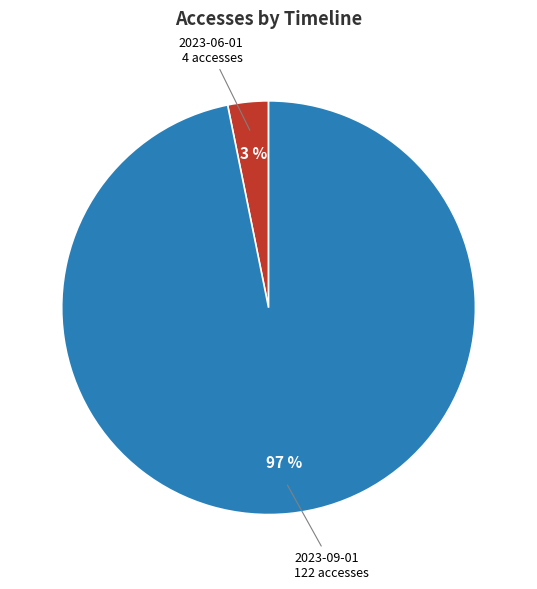

Is there any slice that represents more than half of the pie?

Yes